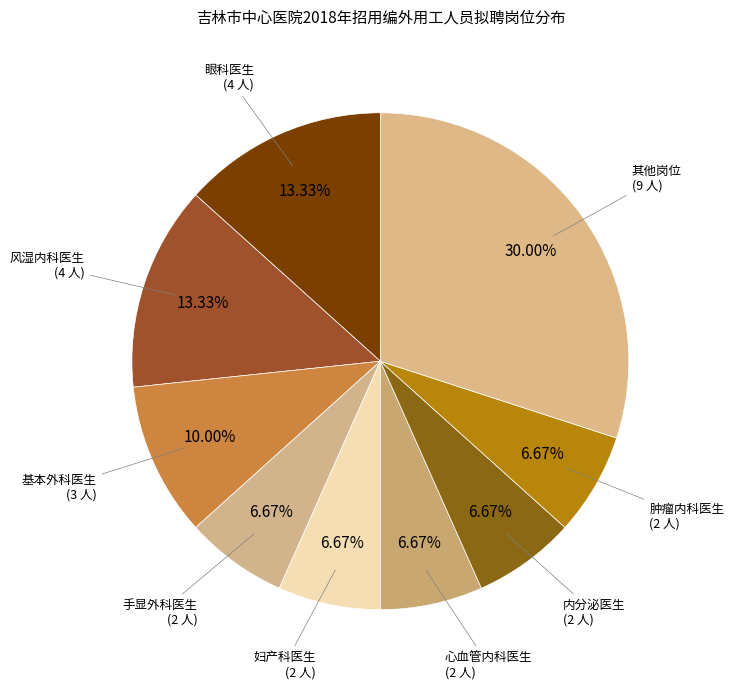

Count the number of slices in the pie.

9